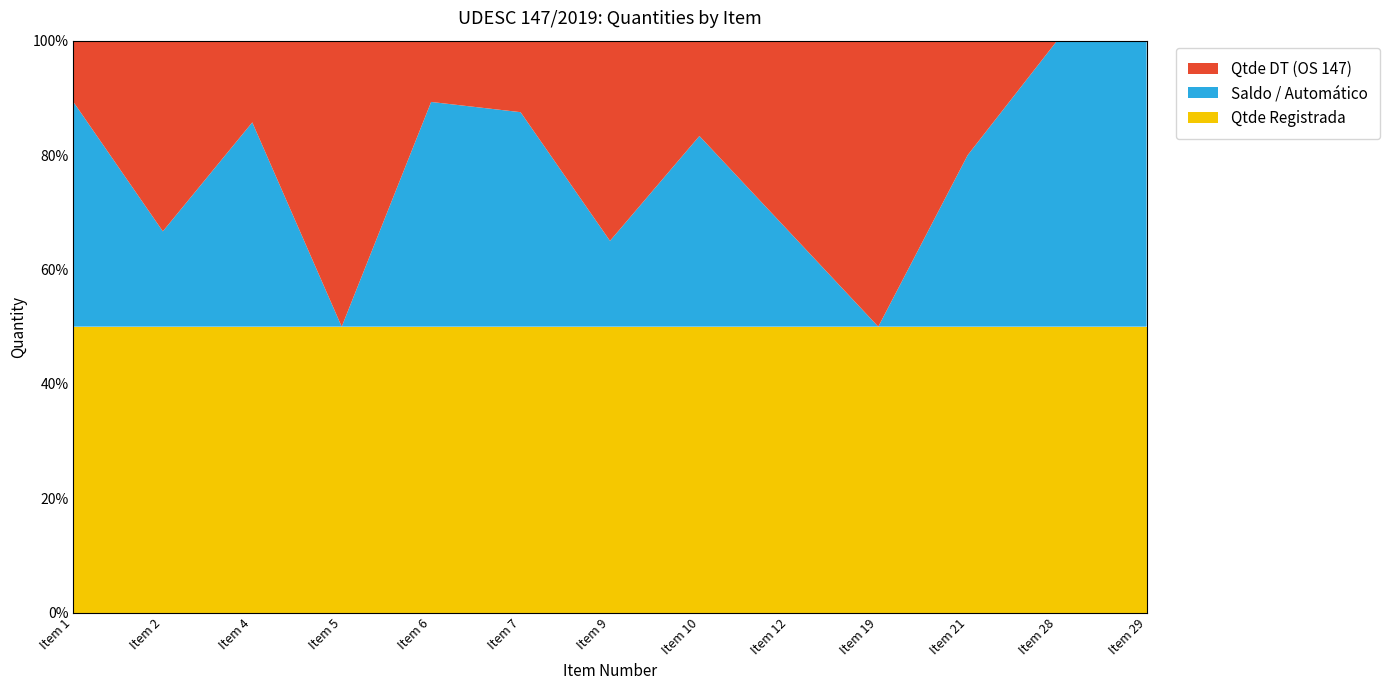

Reading left to right, what are all the values shown in this chart?

Qtde Registrada: 1=700	2=30	4=700	5=40	6=700	7=200	9=100	10=600	12=300	19=20	21=25	28=70	29=50
Saldo / Automático: 1=550	2=10	4=500	5=0	6=550	7=150	9=30	10=400	12=100	19=0	21=15	28=70	29=50
Qtde DT (OS 147): 1=150	2=20	4=200	5=40	6=150	7=50	9=70	10=200	12=200	19=20	21=10	28=0	29=0